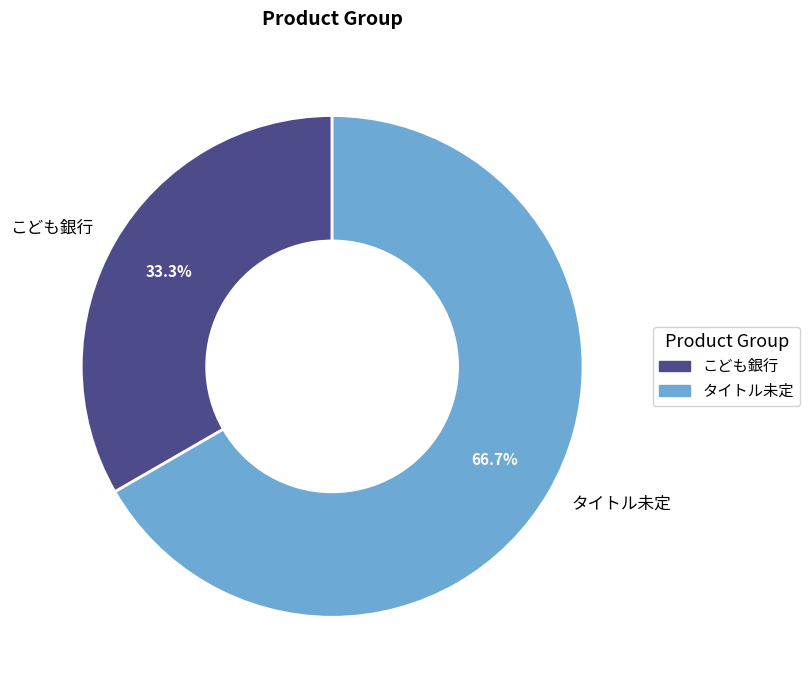

To the nearest percent, what percentage of the pie is こども銀行?

33%